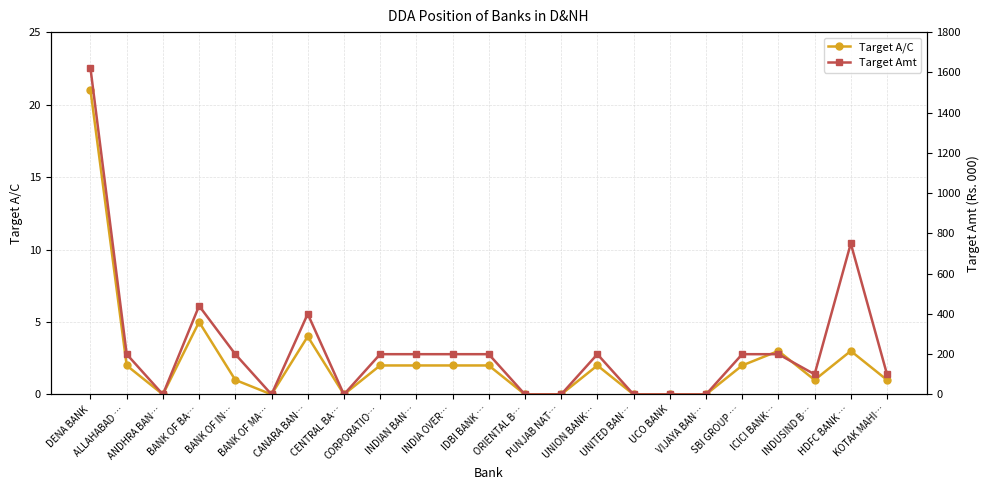

Reading left to right, extract all data points from this chart.

Target A/C: DENA BANK=21	ALLAHABAD …=2	ANDHRA BAN…=0	BANK OF BA…=5	BANK OF IN…=1	BANK OF MA…=0	CANARA BAN…=4	CENTRAL BA…=0	CORPORATIO…=2	INDIAN BAN…=2	INDIA OVER…=2	IDBI BANK …=2	ORIENTAL B…=0	PUNJAB NAT…=0	UNION BANK…=2	UNITED BAN…=0	UCO BANK=0	VIJAYA BAN…=0	SBI GROUP …=2	ICICI BANK…=3	INDUSIND B…=1	HDFC BANK …=3	KOTAK MAHI…=1
Target Amt: DENA BANK=1620	ALLAHABAD …=200	ANDHRA BAN…=0	BANK OF BA…=440	BANK OF IN…=200	BANK OF MA…=0	CANARA BAN…=400	CENTRAL BA…=0	CORPORATIO…=200	INDIAN BAN…=200	INDIA OVER…=200	IDBI BANK …=200	ORIENTAL B…=0	PUNJAB NAT…=0	UNION BANK…=200	UNITED BAN…=0	UCO BANK=0	VIJAYA BAN…=0	SBI GROUP …=200	ICICI BANK…=200	INDUSIND B…=100	HDFC BANK …=750	KOTAK MAHI…=100